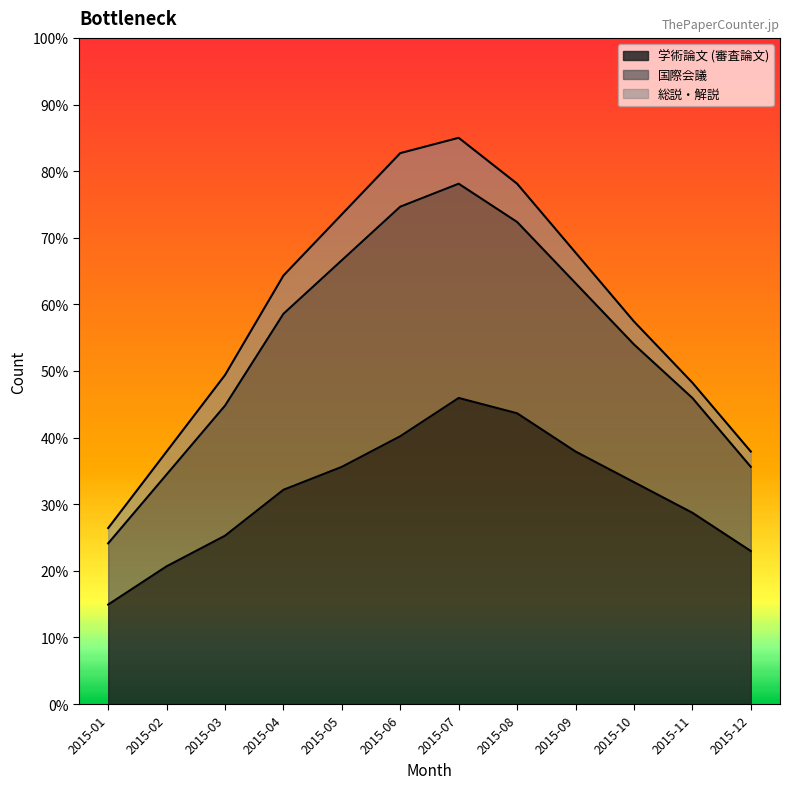

What is the highest value of the 学術論文 (審査論文) series?

45.9